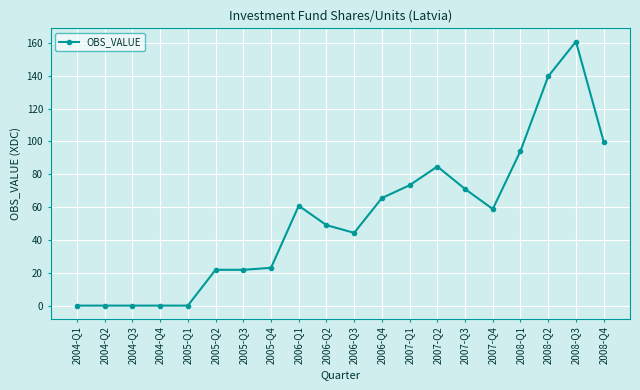

What is the difference between the second highest and second lowest values?

139.6